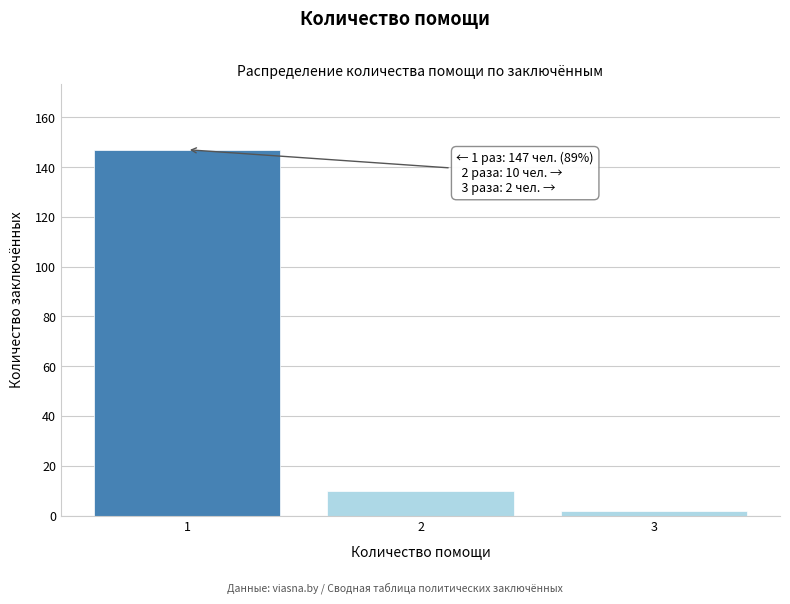

Reading right to left, transcribe all the data shown in this chart.

2	10	147